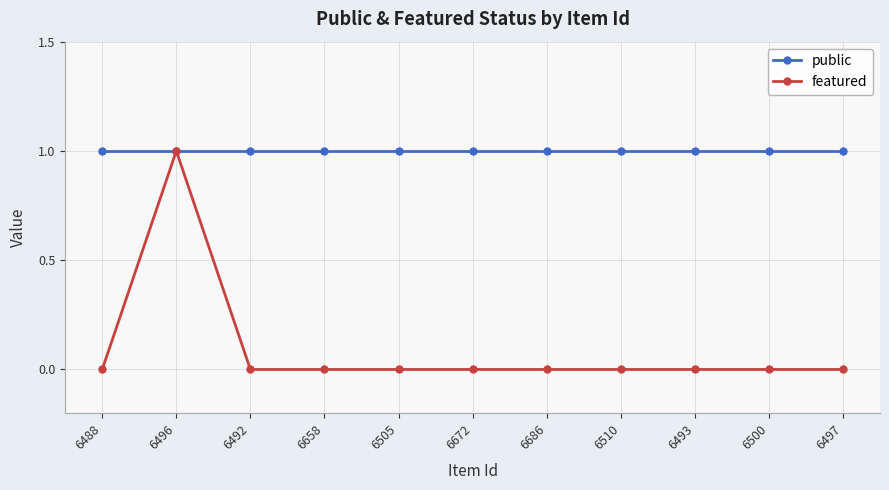

What is the label of the 2nd point from the right?

6500